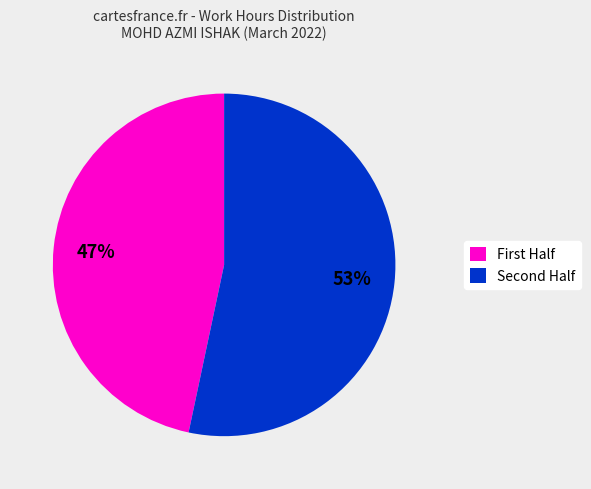

To the nearest percent, what is the average slice percentage?

50%